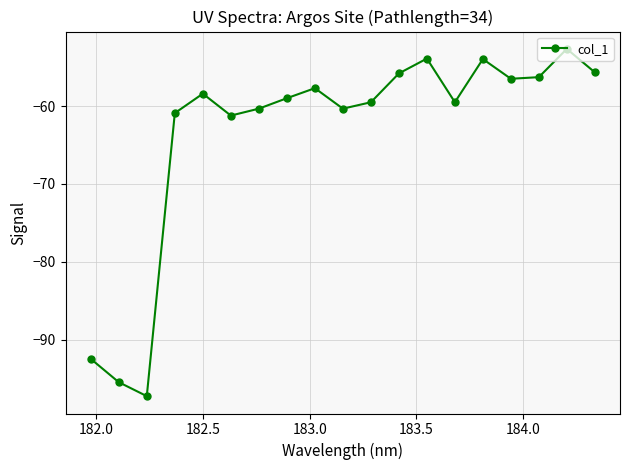

What is the difference between the second highest and minimum values?

43.4